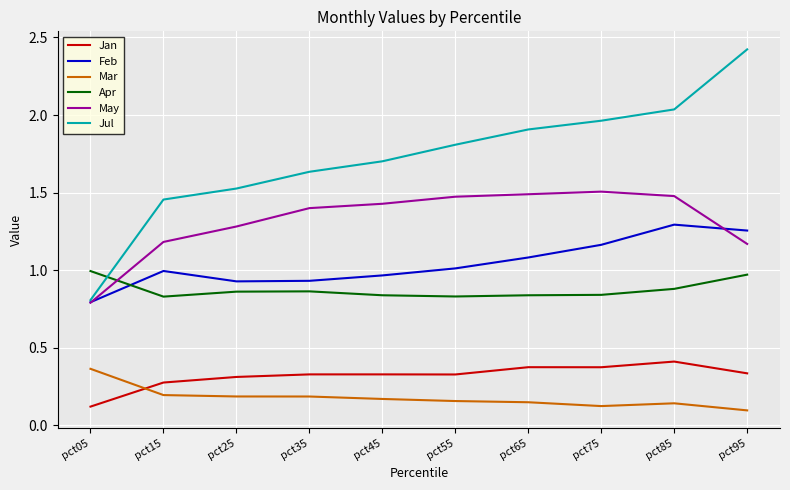

Rank the series at pct75 from highest to lowest value.

Jul, May, Feb, Apr, Jan, Mar